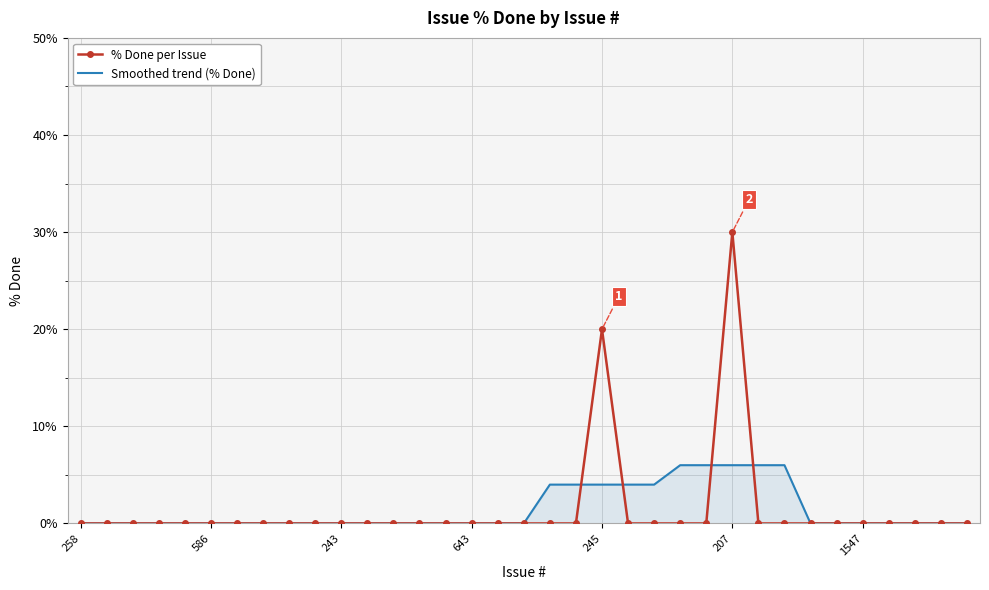

Reading left to right, transcribe all the data shown in this chart.

% Done per Issue: 0	0	0	0	0	0	0	0	0	0	0	0	0	0	0	0	0	0	0	0	20	0	0	0	0	30	0	0	0	0	0	0	0	0	0
Smoothed trend (% Done): 0	0	0	0	0	0	0	0	0	0	0	0	0	0	0	0	0	0	4	4	4	4	4	6	6	6	6	6	0	0	0	0	0	0	0